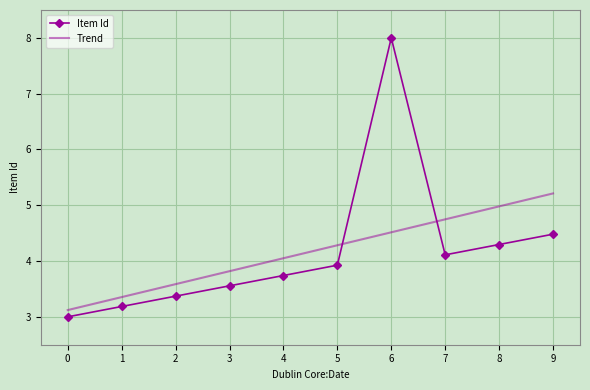

Which series changed the most between 2 and 7?

Trend